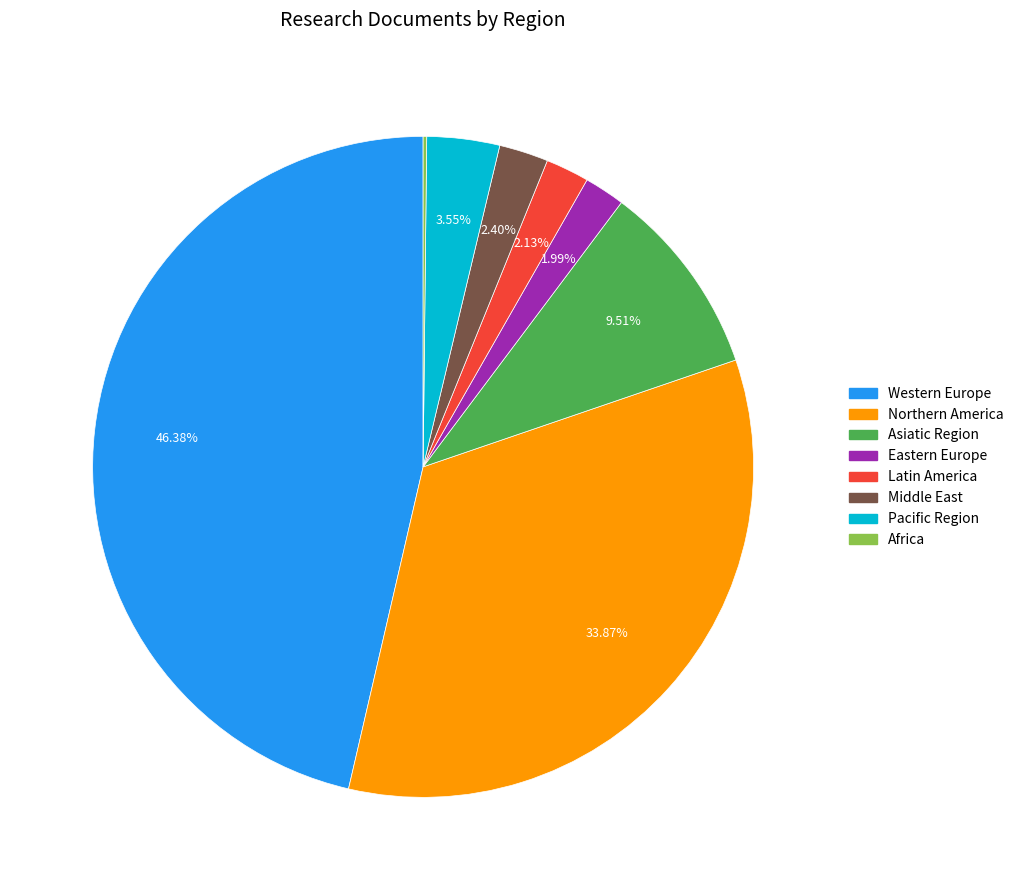

Which category has the biggest portion of the pie?

Western Europe